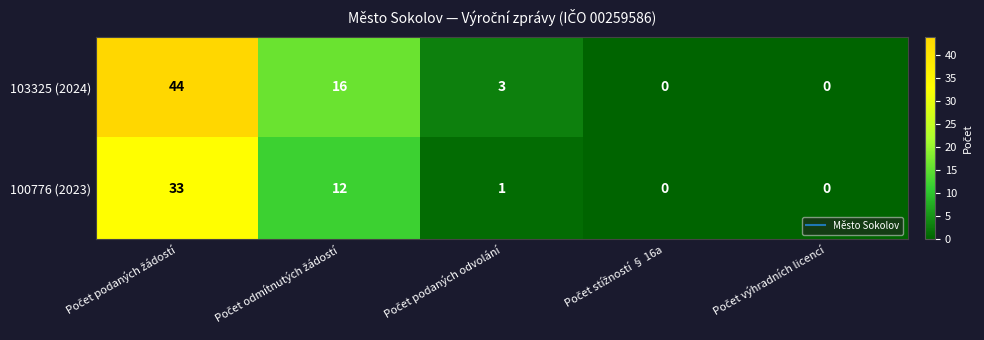

What is the average value of the 103325 (2024) series?

13